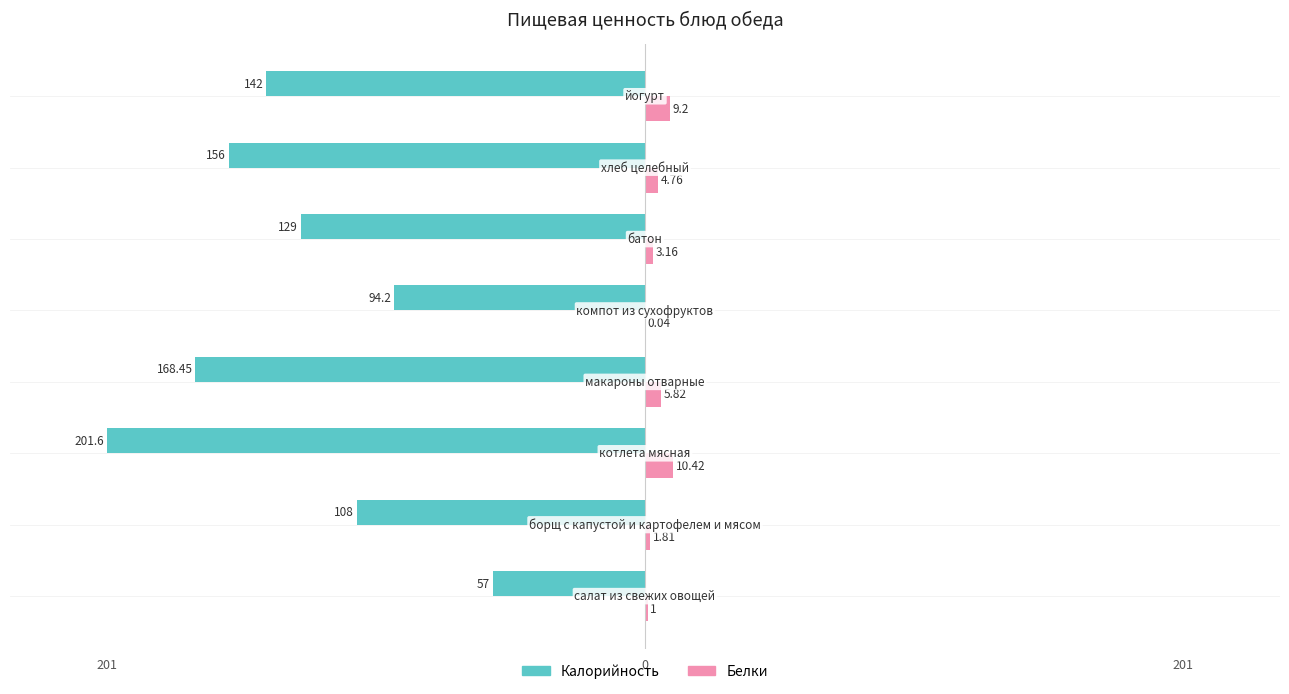

What are all the series names shown in the legend?

Калорийность, Белки